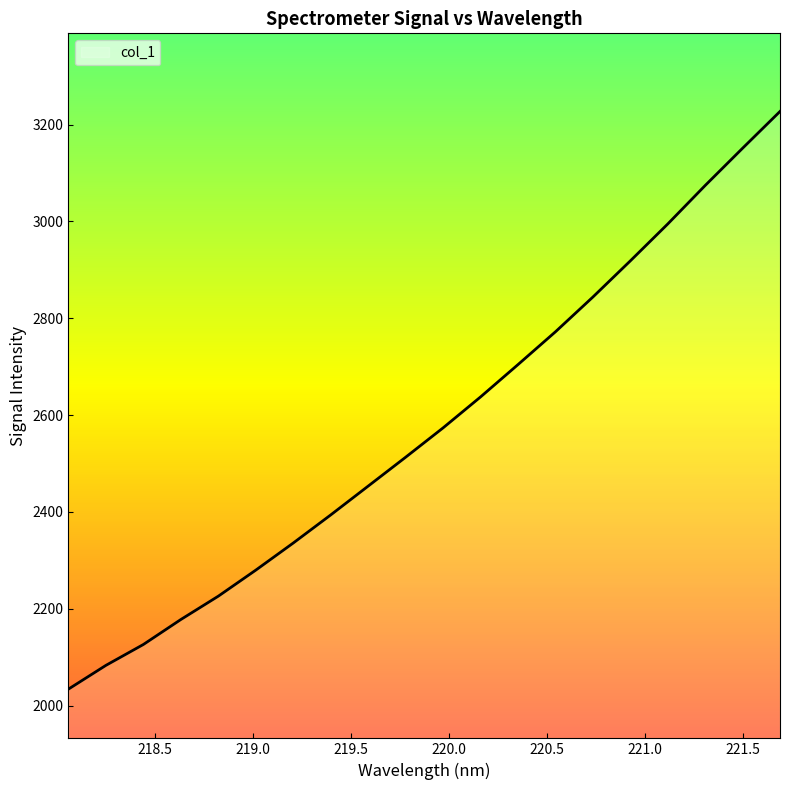

What is the minimum value shown in the chart?

2033.9